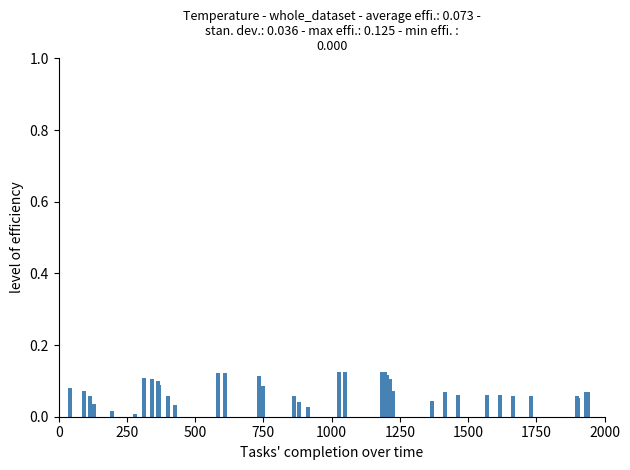

Count the number of categories in the chart.

40